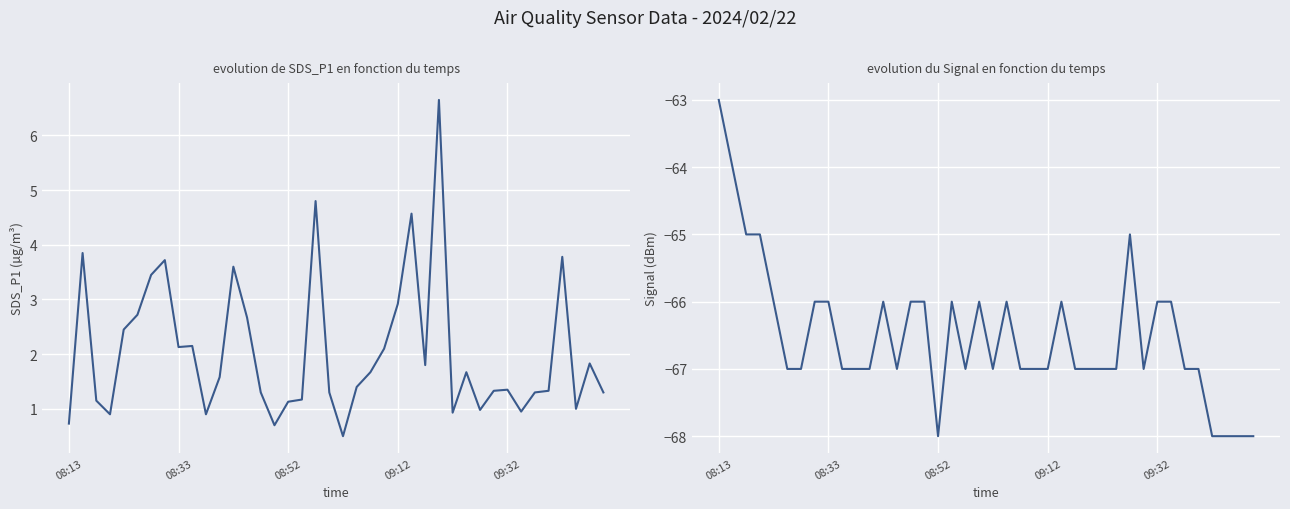

How many lines are shown in the chart?

2